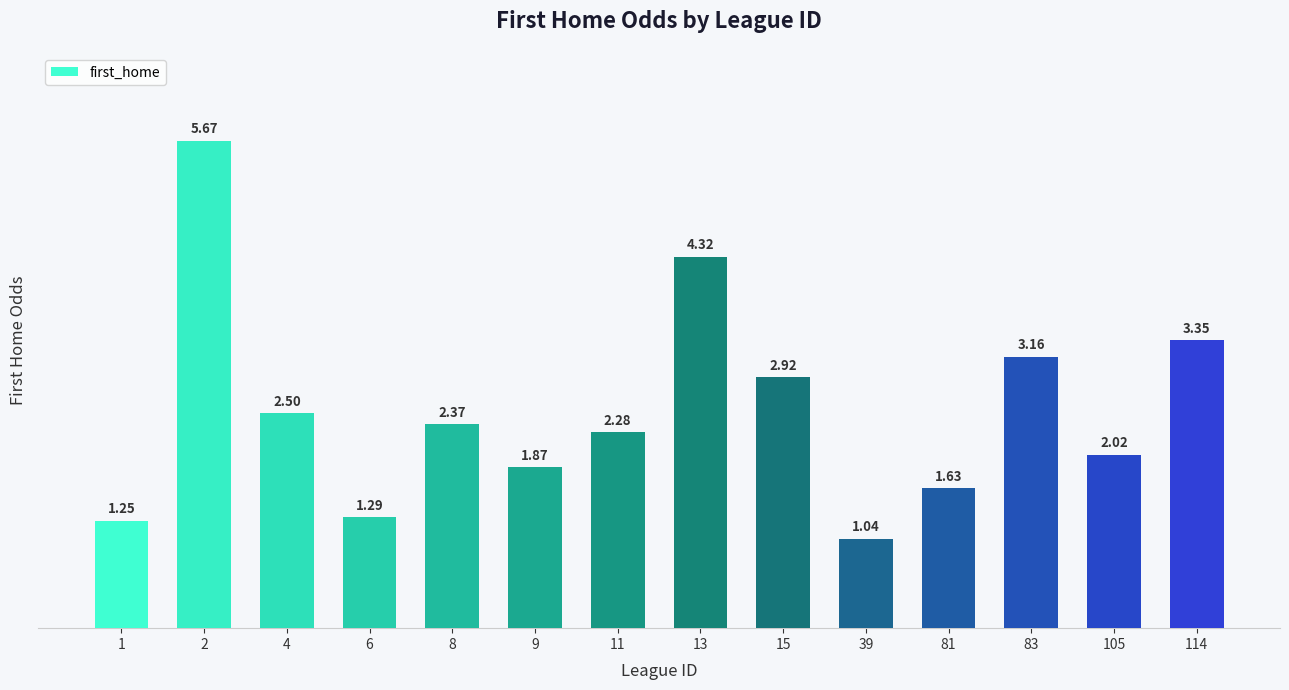

What is the difference between the values at 15 and 11?

0.6